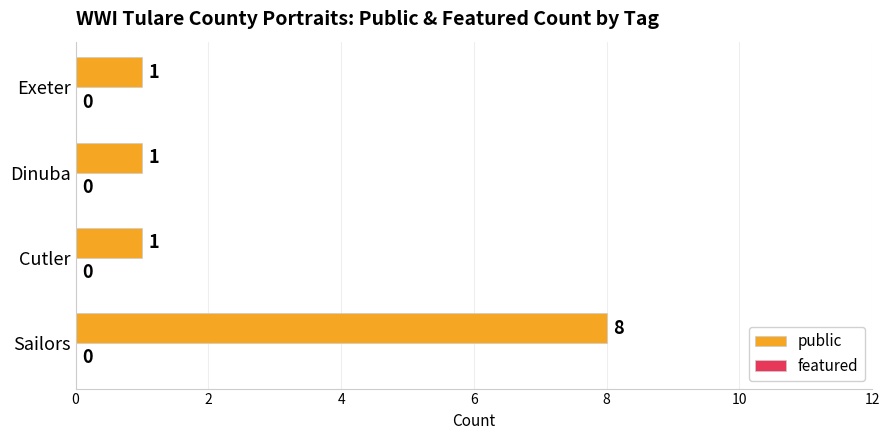

What is the maximum value shown in the chart?

8